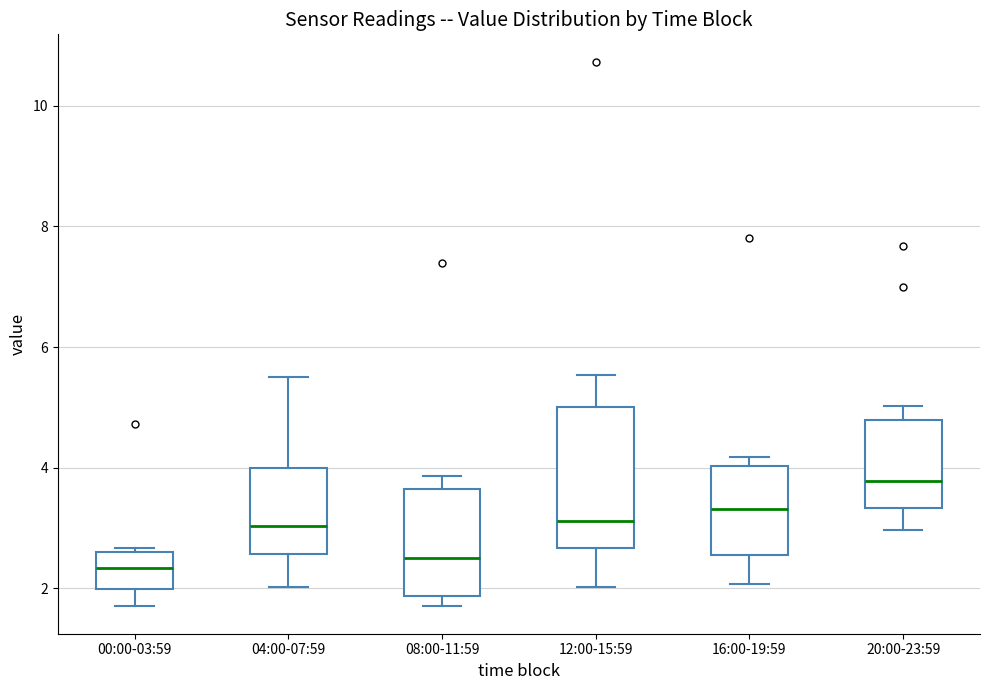

Reading left to right, transcribe this box plot: for each box, give where its median line is, the range the box spans, and where its two whiskers end, as read against the y-axis. The values are not printed on the chart, so give them approximately, as read against the axis.

00:00-03:59: median 2.4, box 2.0 to 2.6, whiskers 1.8 to 2.6 (just above the box's upper edge)
04:00-07:59: median 3.0, box 2.6 to 4.0, whiskers 2.0 to 5.6
08:00-11:59: median 2.6, box 1.8 to 3.6, whiskers 1.8 (just below the box's lower edge) to 3.8
12:00-15:59: median 3.2, box 2.6 to 5.0, whiskers 2.0 to 5.6
16:00-19:59: median 3.4, box 2.6 to 4.0, whiskers 2.0 to 4.2
20:00-23:59: median 3.8, box 3.4 to 4.8, whiskers 3.0 to 5.0